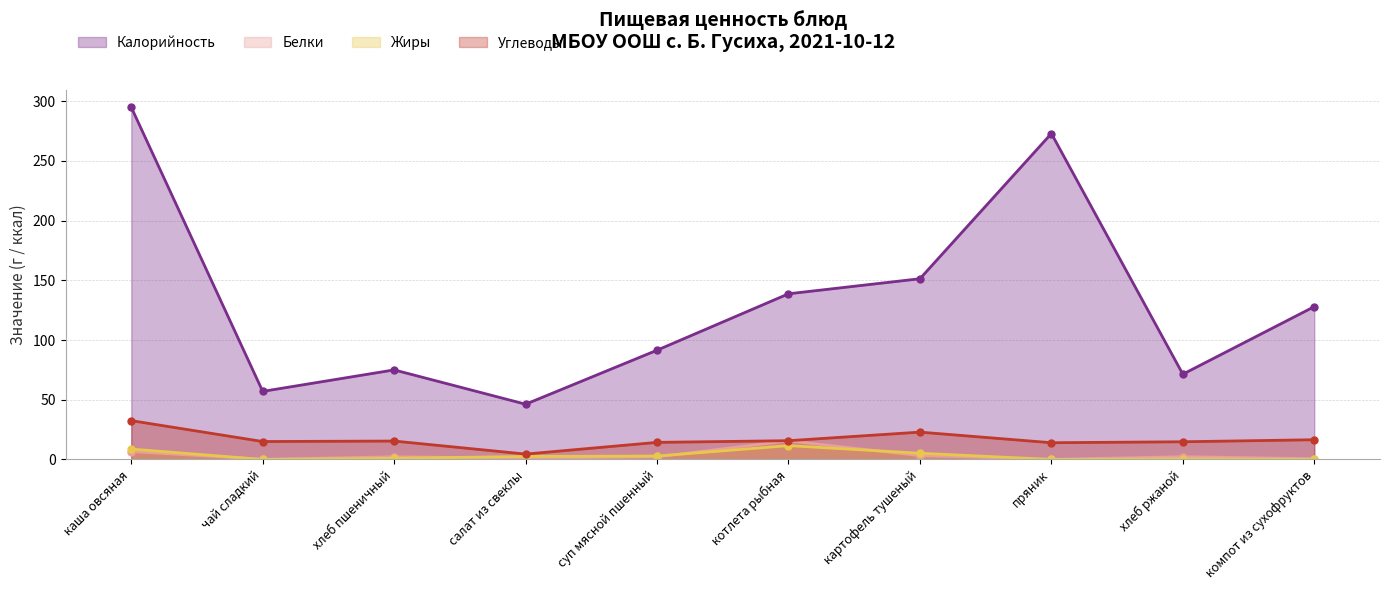

The Жиры series shows 15.4 at котлета рыбная. True or false?

False